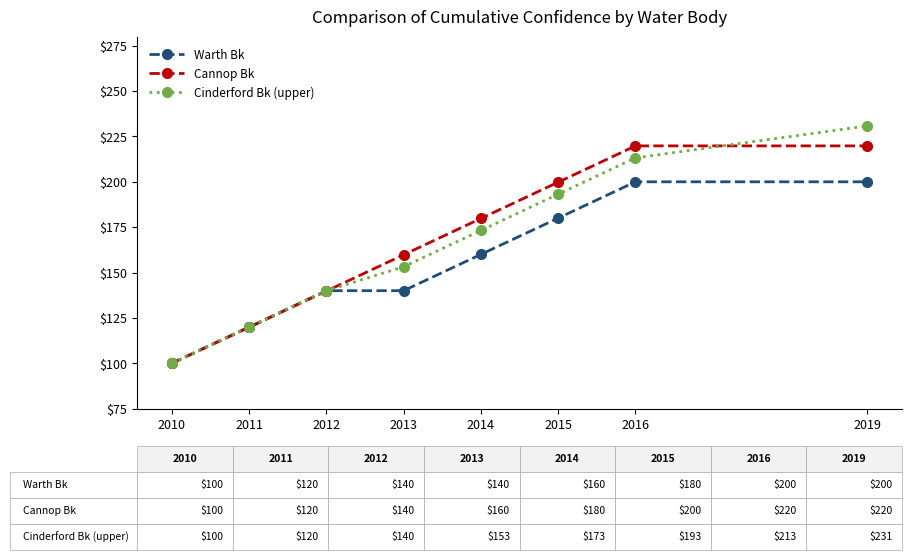

Which series has the largest range (max minus min)?

Cinderford Bk (upper)